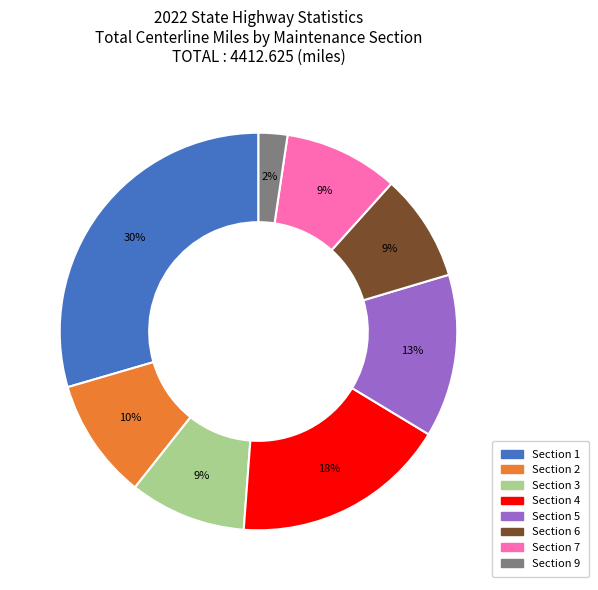

Which slice is the smallest?

Section 9